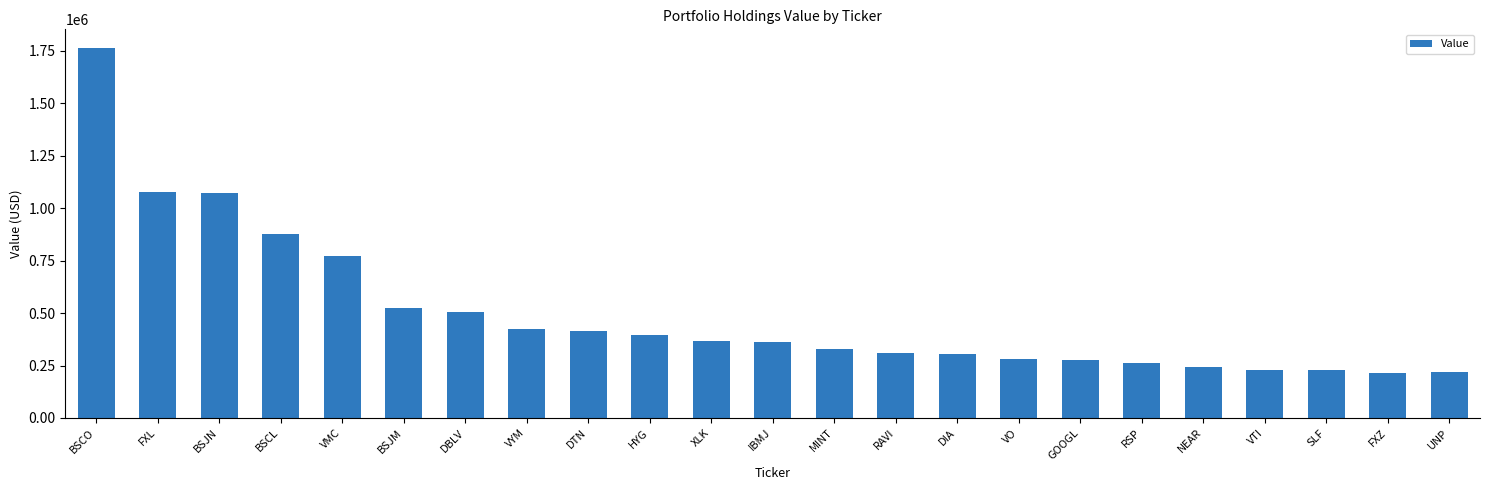

The chart shows a value of 609593 at XLK. True or false?

False